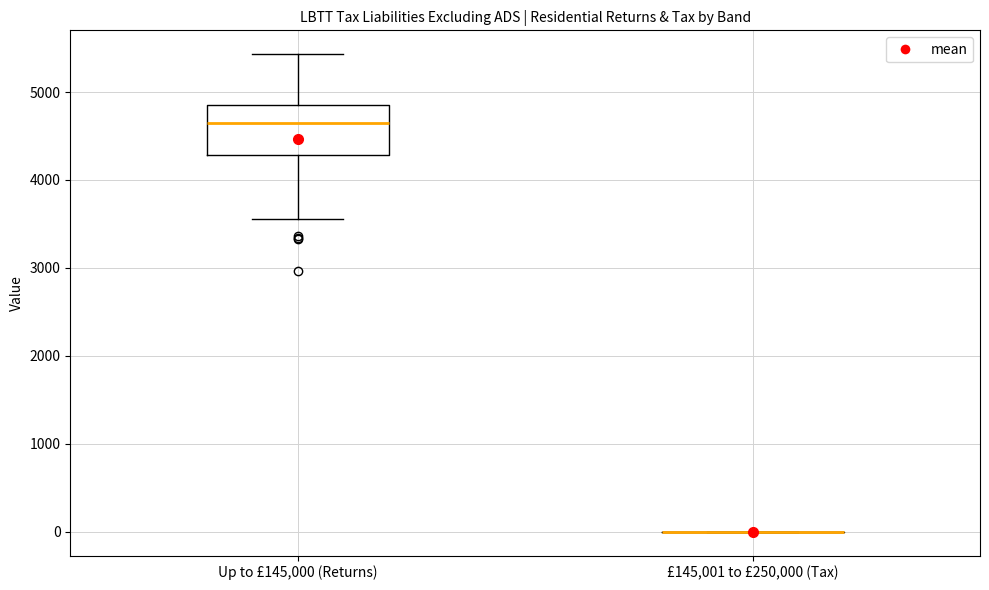

Where does the upper whisker of the box for Up to £145,000 (Returns) end on the y-axis? The values are not printed on the chart, so give them approximately, as read against the axis.

5400